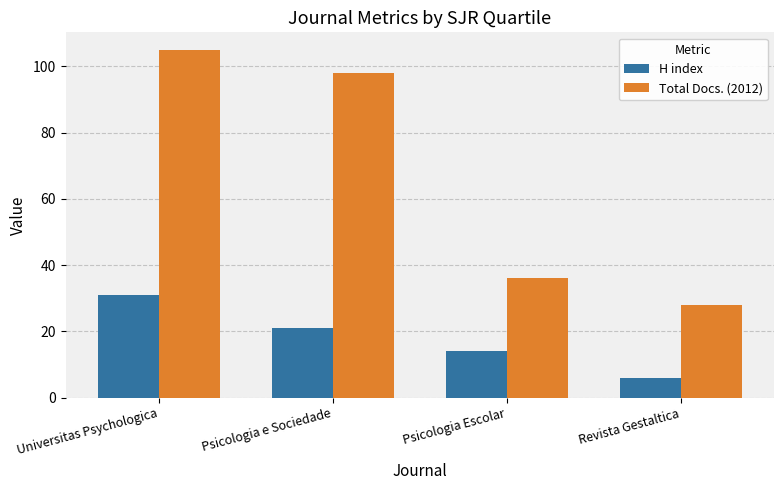

Rank the categories by Total Docs. (2012) value from lowest to highest.

Revista Gestaltica, Psicologia Escolar, Psicologia e Sociedade, Universitas Psychologica